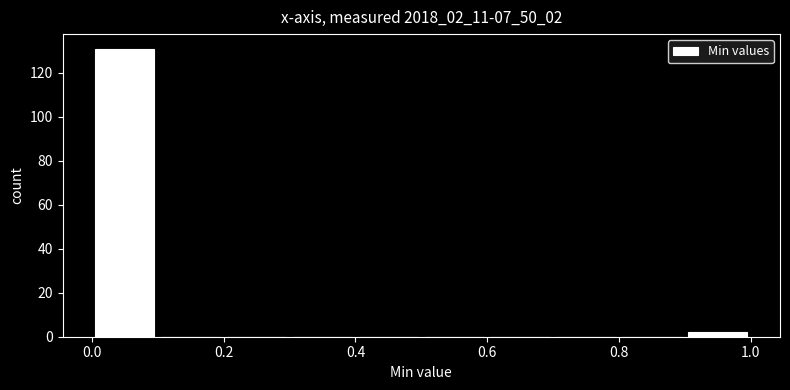

Reading left to right, transcribe this chart: for each bar, give the range it covers on the x-axis and its height. The values are not printed on the chart, so give them approximately, as read against the axis.

0.0 to 0.1: 132
0.1 to 0.2: 0
0.2 to 0.3: 0
0.3 to 0.4: 0
0.4 to 0.5: 0
0.5 to 0.6: 0
0.6 to 0.7: 0
0.7 to 0.8: 0
0.8 to 0.9: 0
0.9 to 1.0: 2